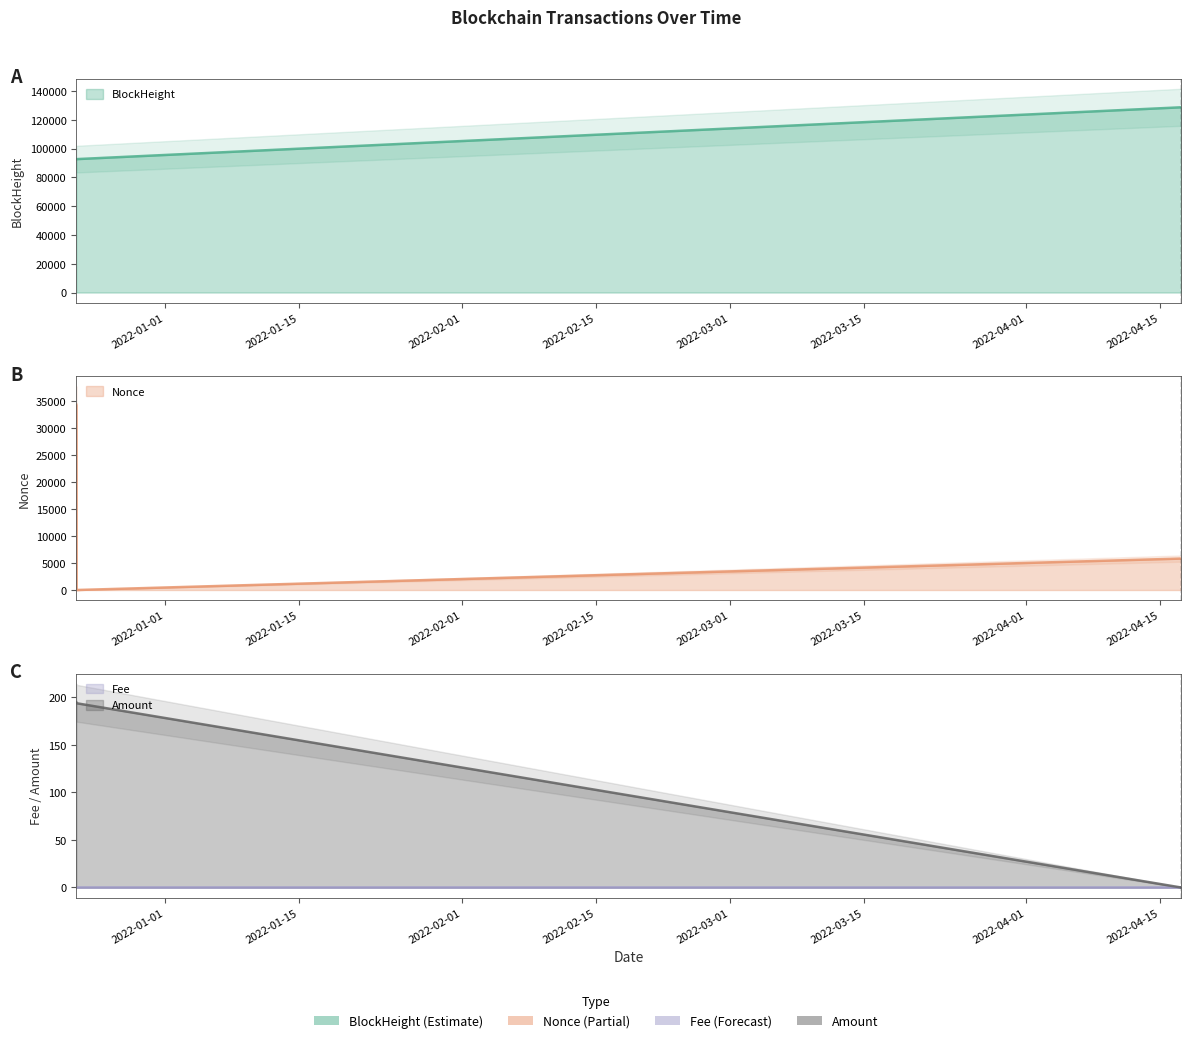

Reading left to right, list all the values displayed in this chart.

BlockHeight: 92746.0	92752.0	128790.0
Nonce: 34349.0	0.0	5832.0
Fee: 0.0	0.0	0.0
Amount: 194.7	193.7	0.0